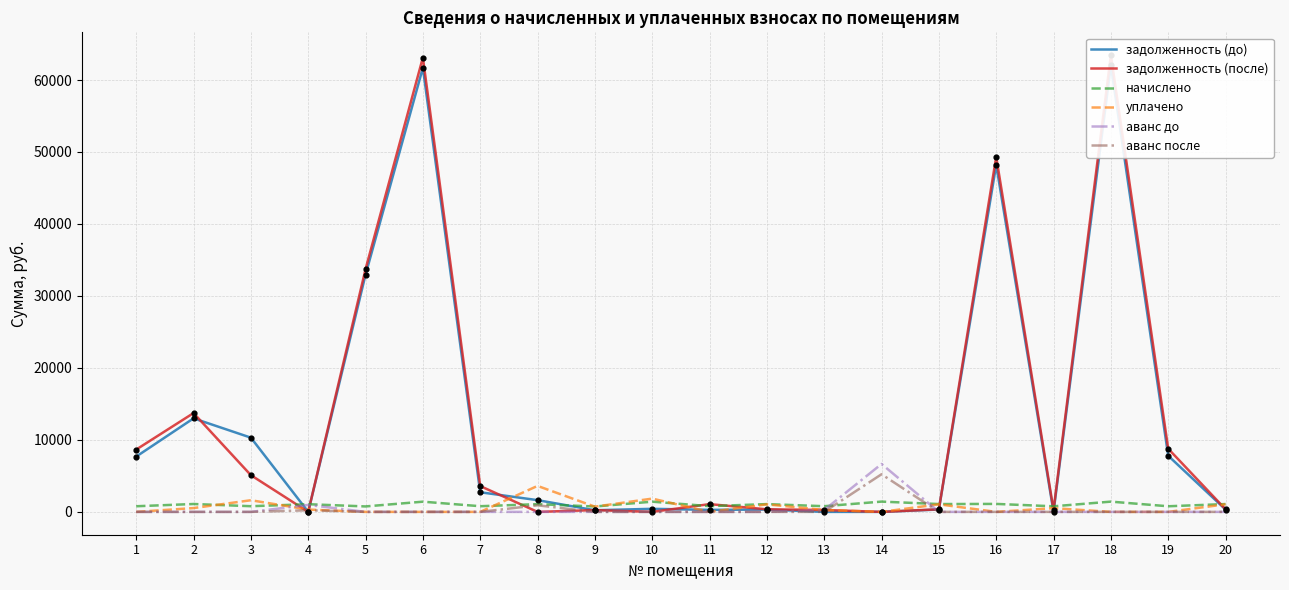

Which series reaches the minimum Y coordinate?

задолженность (до)